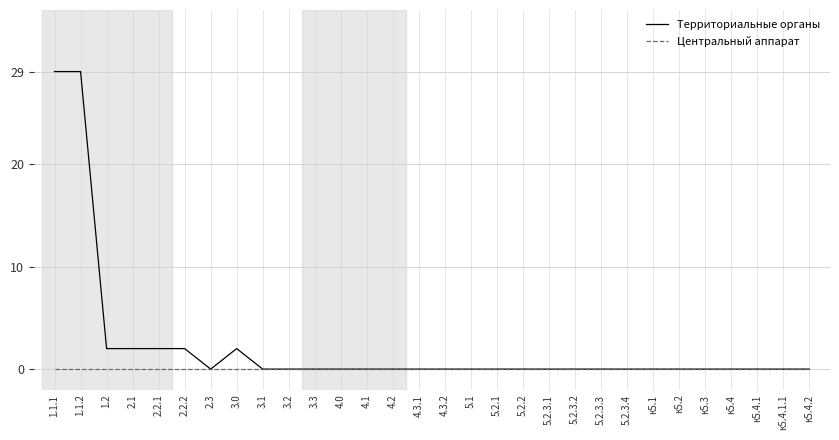

Which series has the largest range (max minus min)?

Территориальные органы